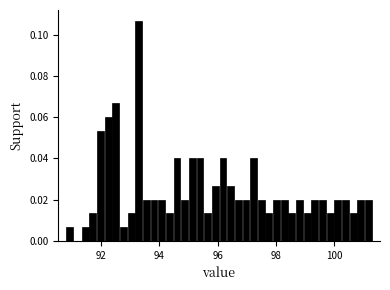

Read against the x-axis, roughly where is the centre of the tallest bar?

93.2